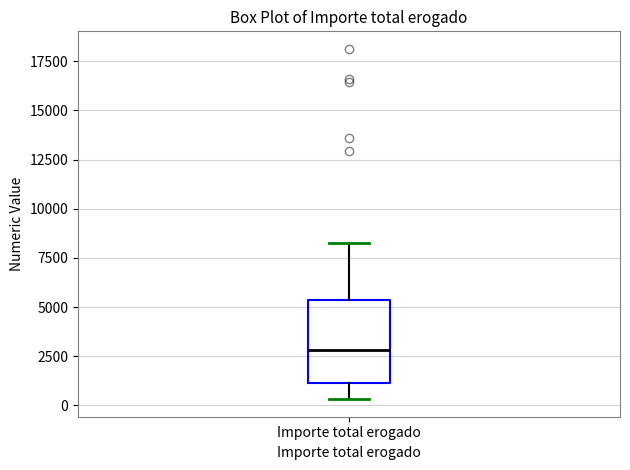

Where does the lower whisker of the box for Importe total erogado end on the y-axis? The values are not printed on the chart, so give them approximately, as read against the axis.

500